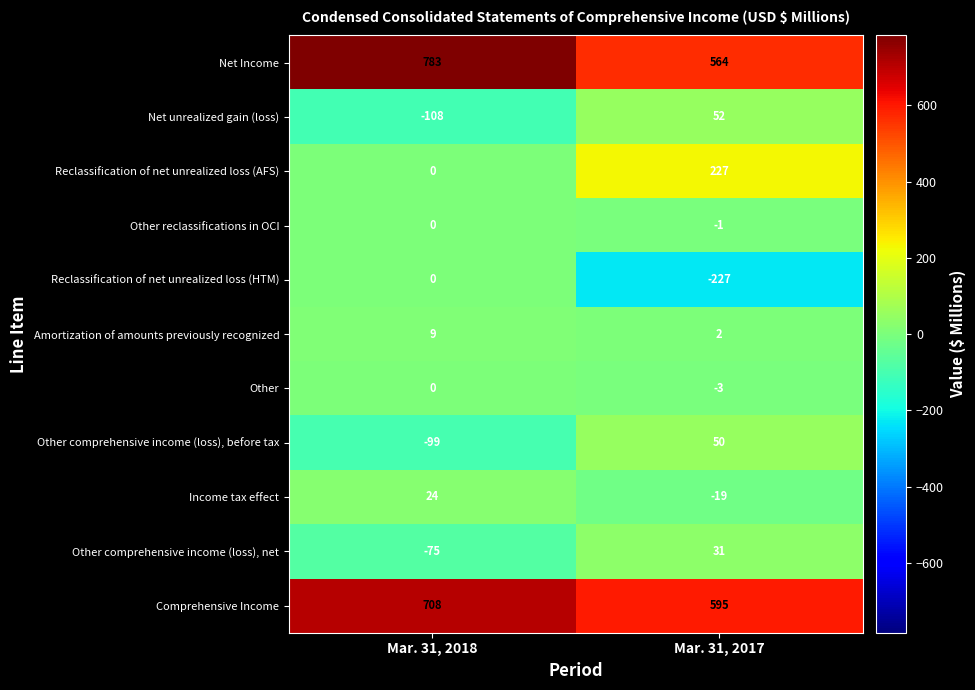

True or false: Amortization of amounts previously recognized has a value of 2 at Mar. 31, 2017.

True